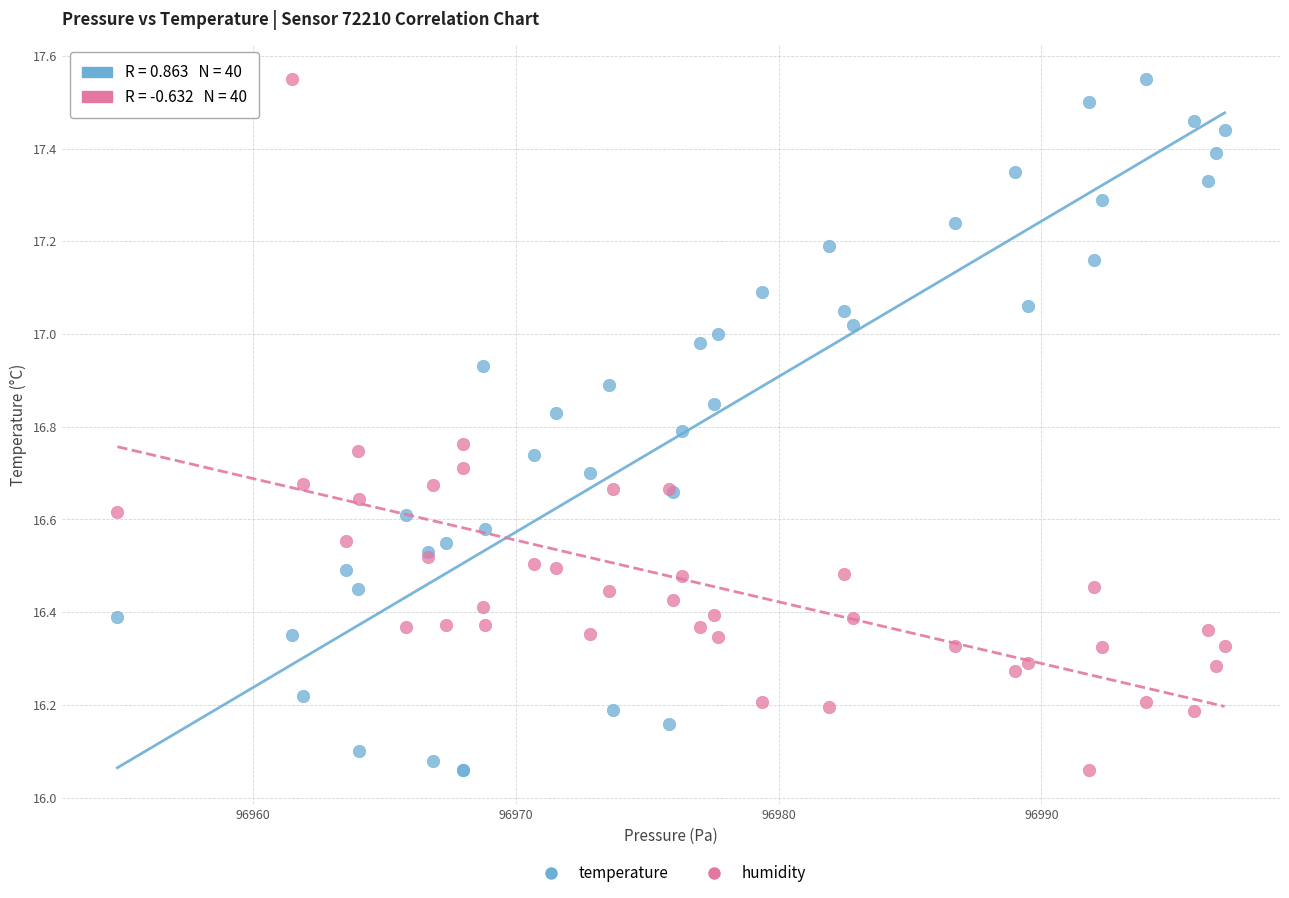

What is the X range (max minus min) for the scatter plot?

42.1